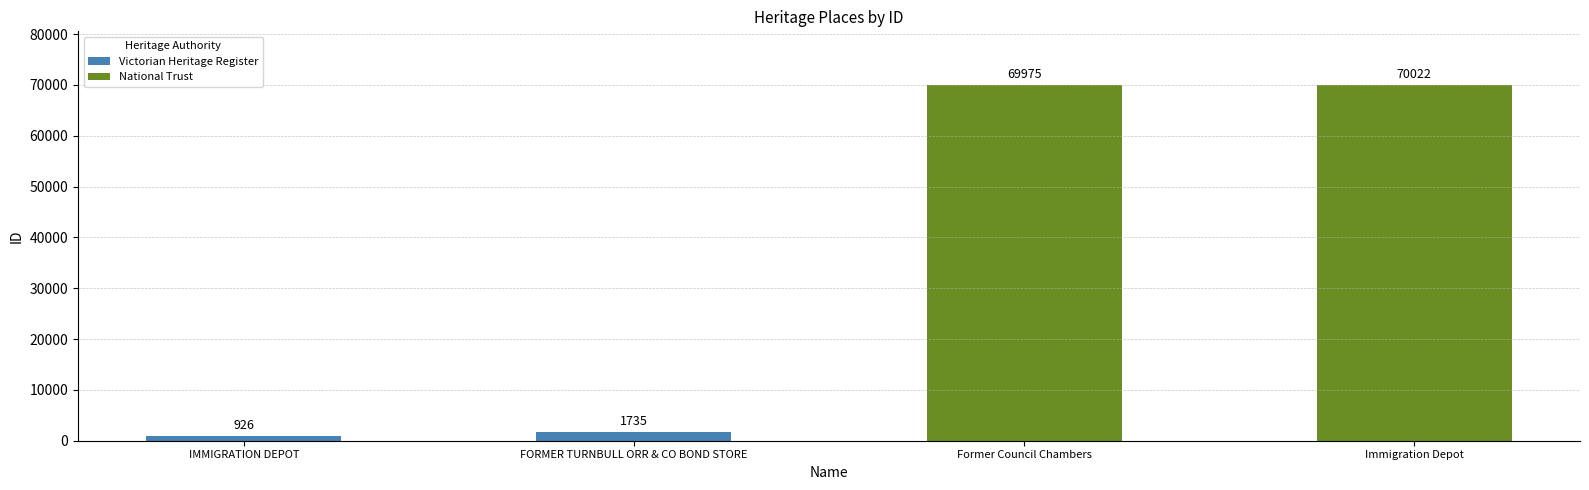

Which has a higher value, IMMIGRATION DEPOT or FORMER TURNBULL ORR & CO BOND STORE?

FORMER TURNBULL ORR & CO BOND STORE